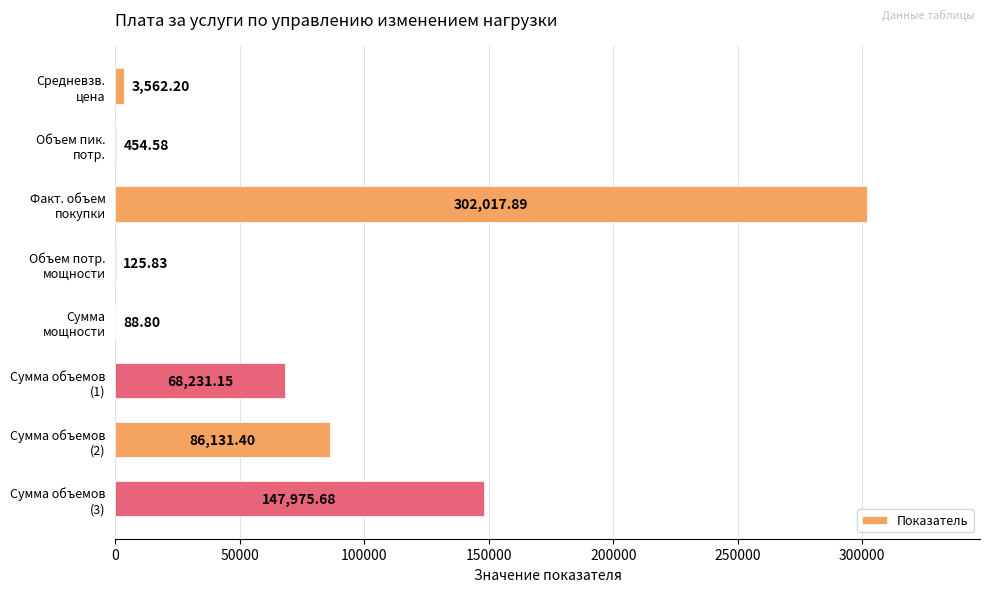

What is the sum of all values?

608587.5